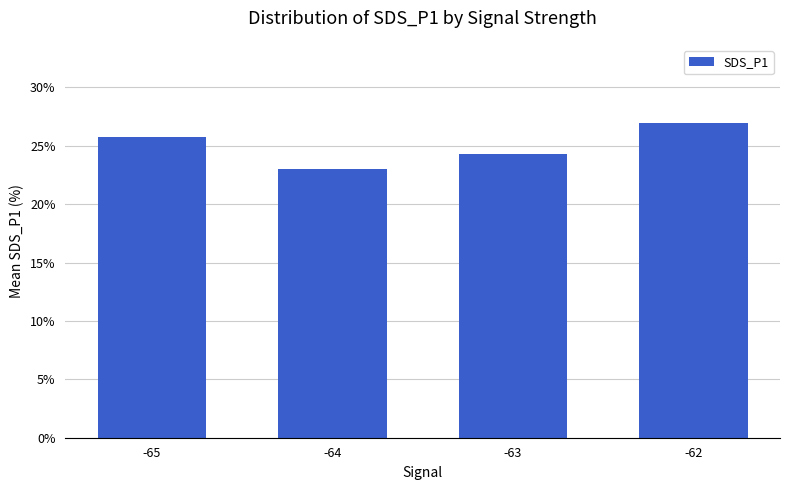

Reading left to right, what are all the values shown in this chart?

-65=25.7	-64=23.0	-63=24.3	-62=26.9